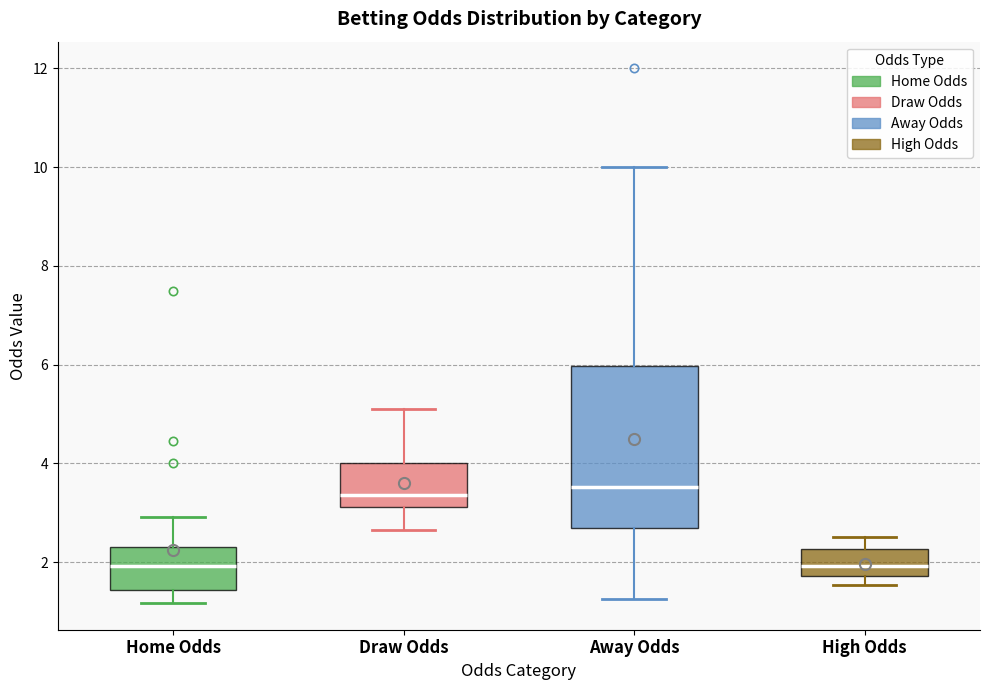

Reading left to right, read every box against the y-axis: the position of its median line, the range the box covers, and the ends of its whiskers. The values are not printed on the chart, so give them approximately, as read against the axis.

Home Odds: median 2.0, box 1.4 to 2.2, whiskers 1.2 to 3.0
Draw Odds: median 3.4, box 3.2 to 4.0, whiskers 2.6 to 5.2
Away Odds: median 3.6, box 2.6 to 6.0, whiskers 1.2 to 10.0
High Odds: median 2.0, box 1.8 to 2.2, whiskers 1.6 to 2.6